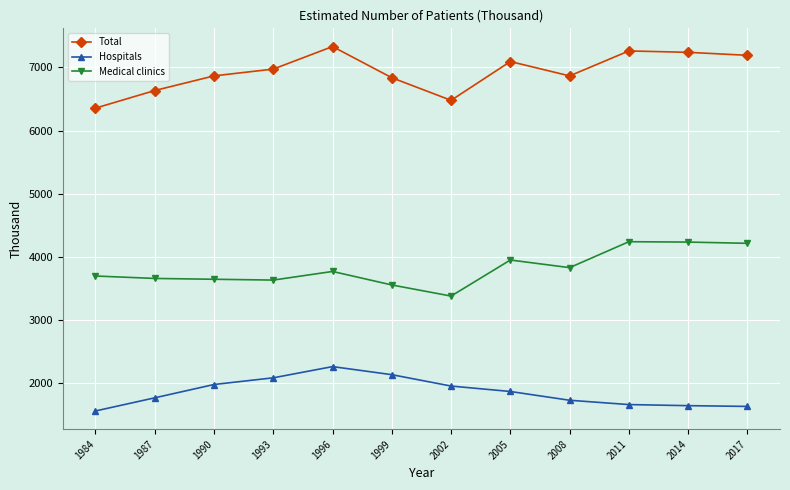

What is the value of the Hospitals point at the 12th from the left?

1630.0